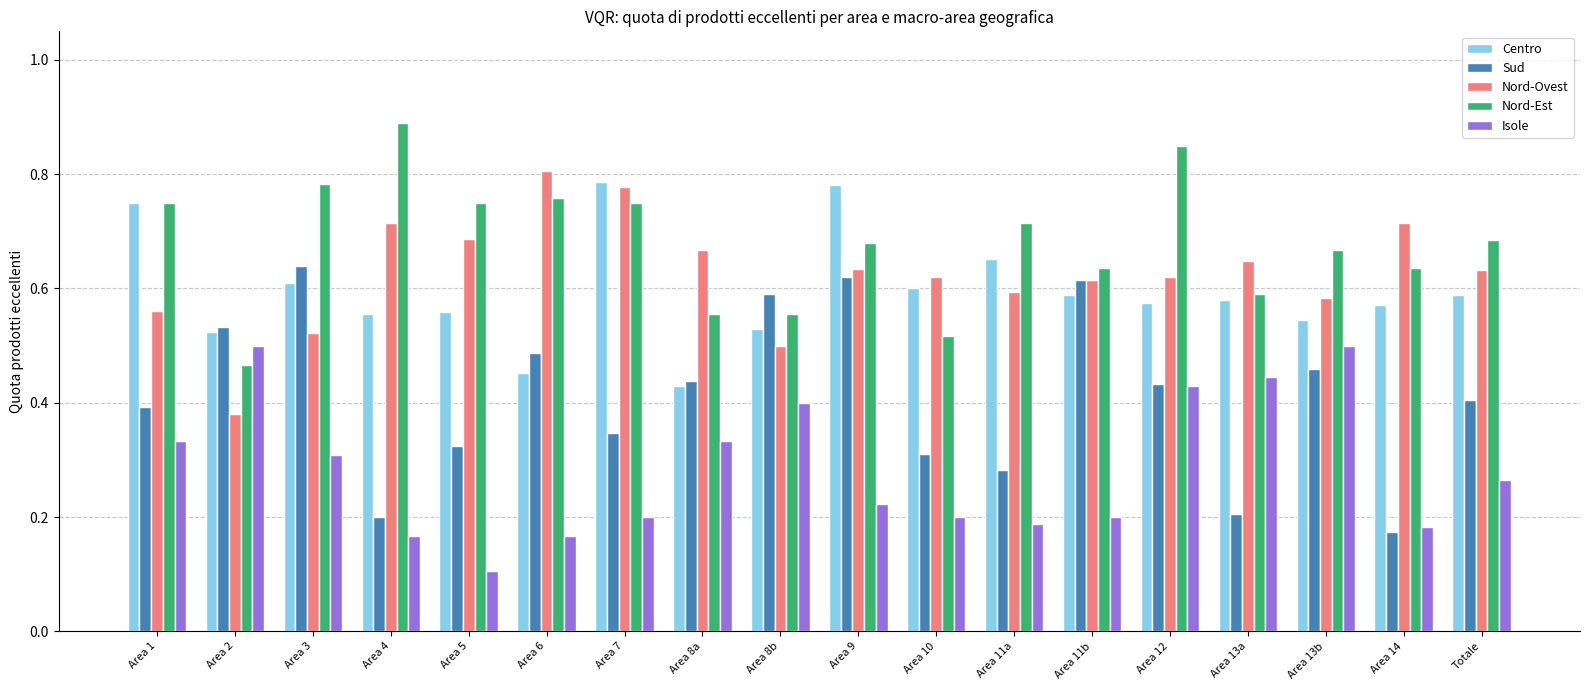

How many series are shown in this chart?

5